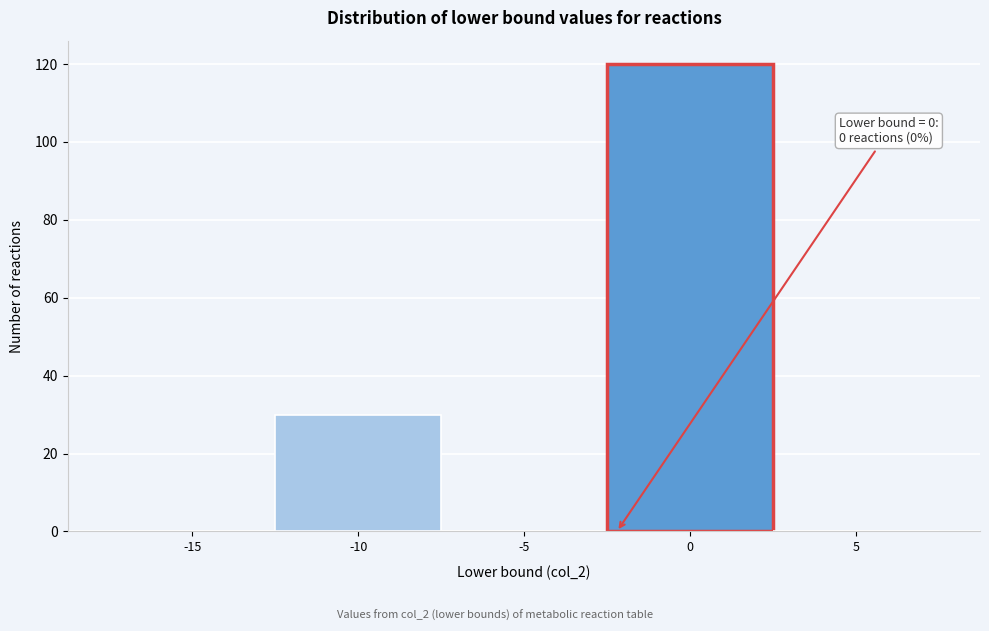

Reading left to right, list all the values displayed in this chart.

-15=0	-10=30	-5=0	0=120	5=0